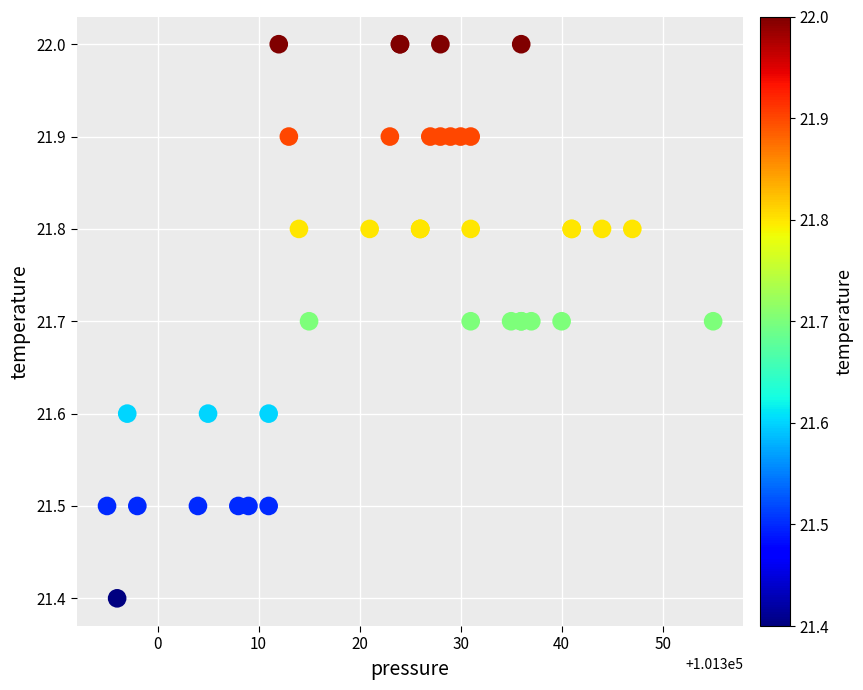

What Y value in the scatter plot is closest to 21?

21.4